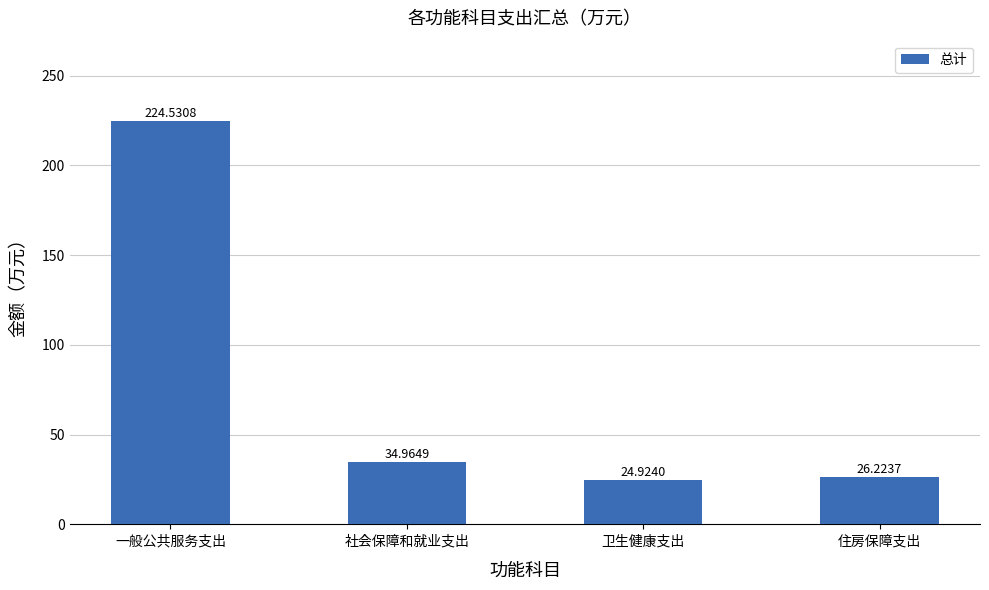

What is the change in value from 社会保障和就业支出 to 住房保障支出?

-8.7